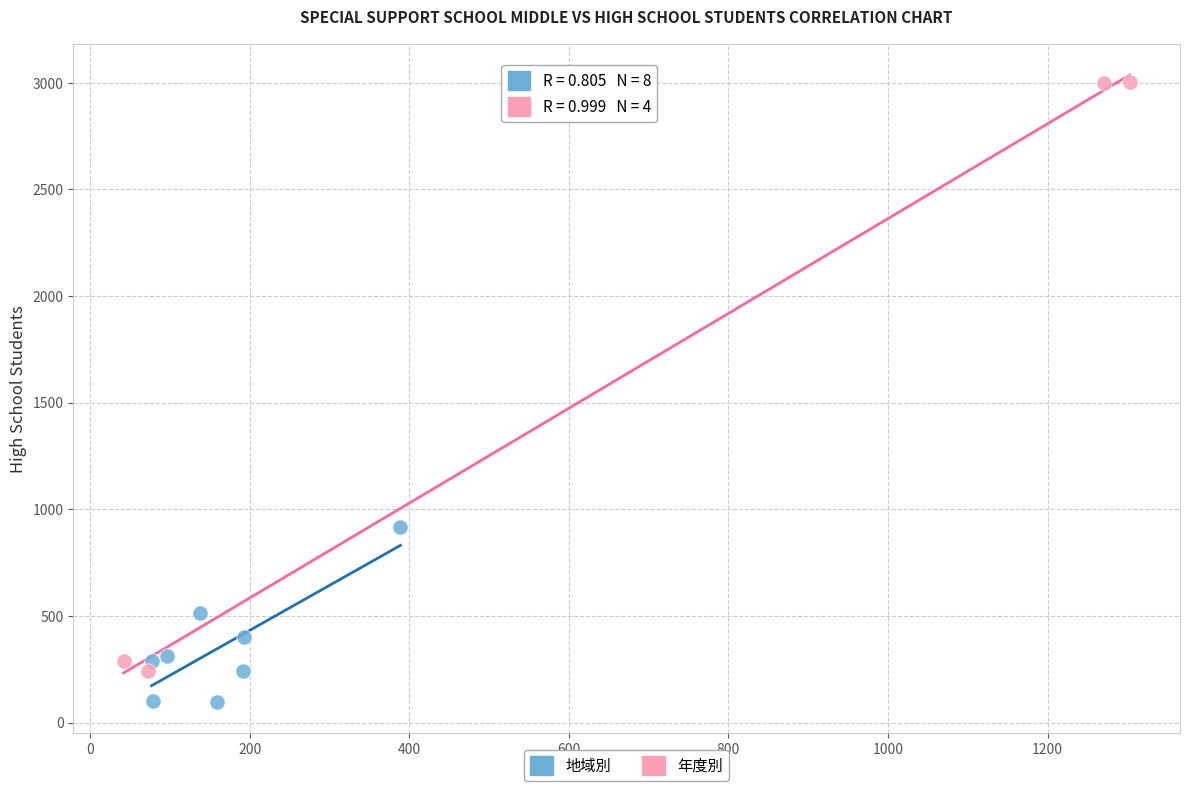

Which series reaches the maximum Y coordinate?

年度別